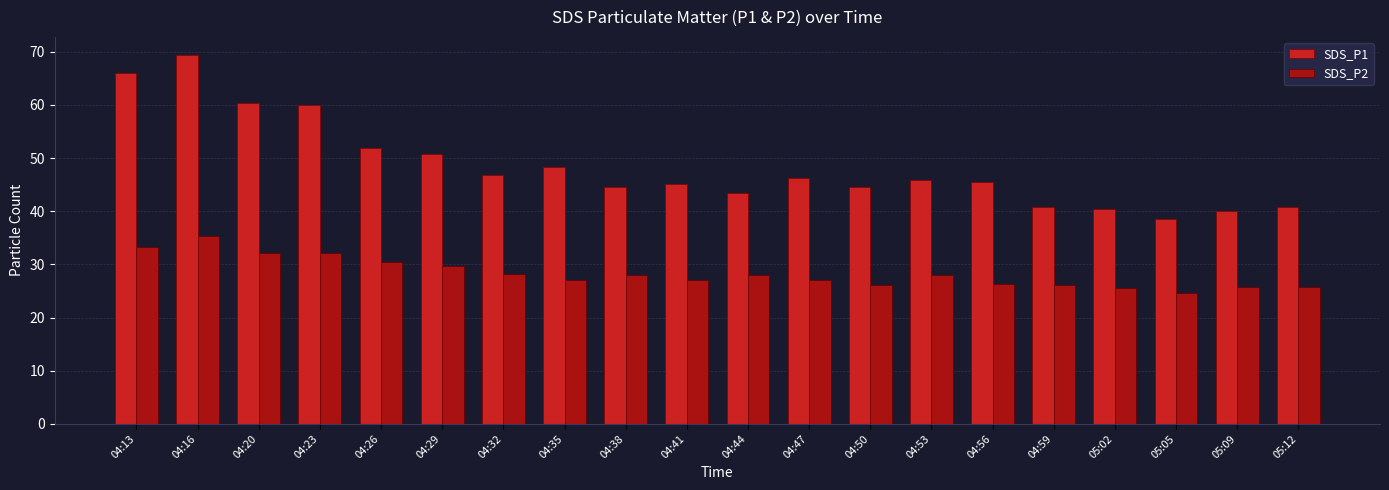

Is it true that SDS_P1 equals 50.8 at 04:29?

True